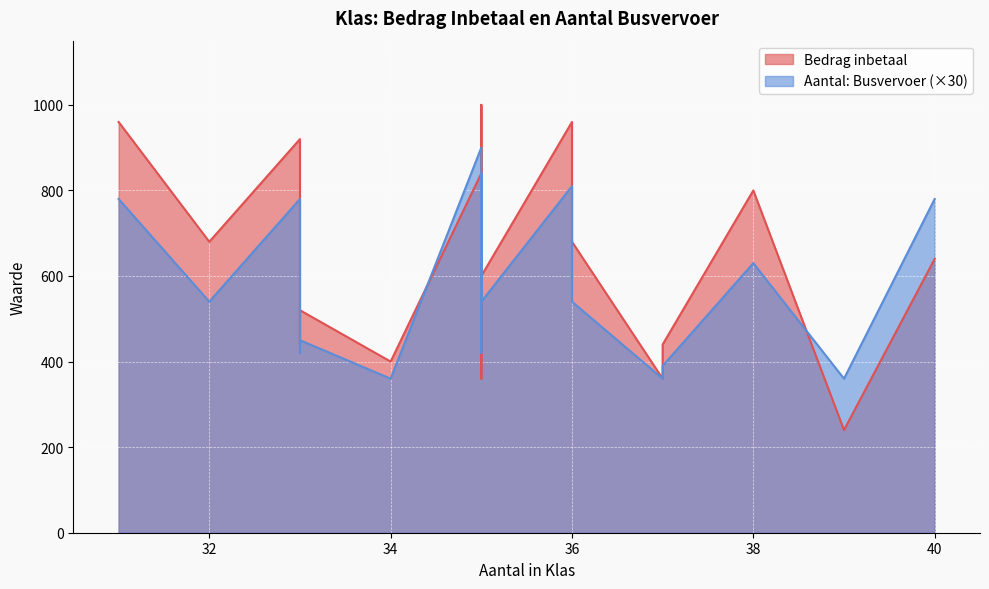

How many interior local valleys does the Bedrag inbetaal series have?

6